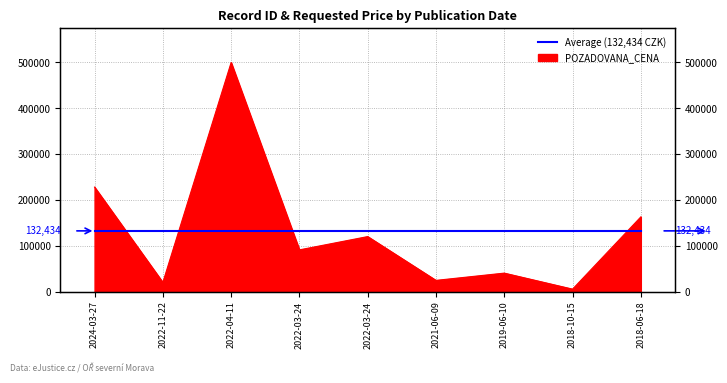

Reading left to right, list all the values displayed in this chart.

228000	19976	500000	91000	120000	24400	40250	5280	163000